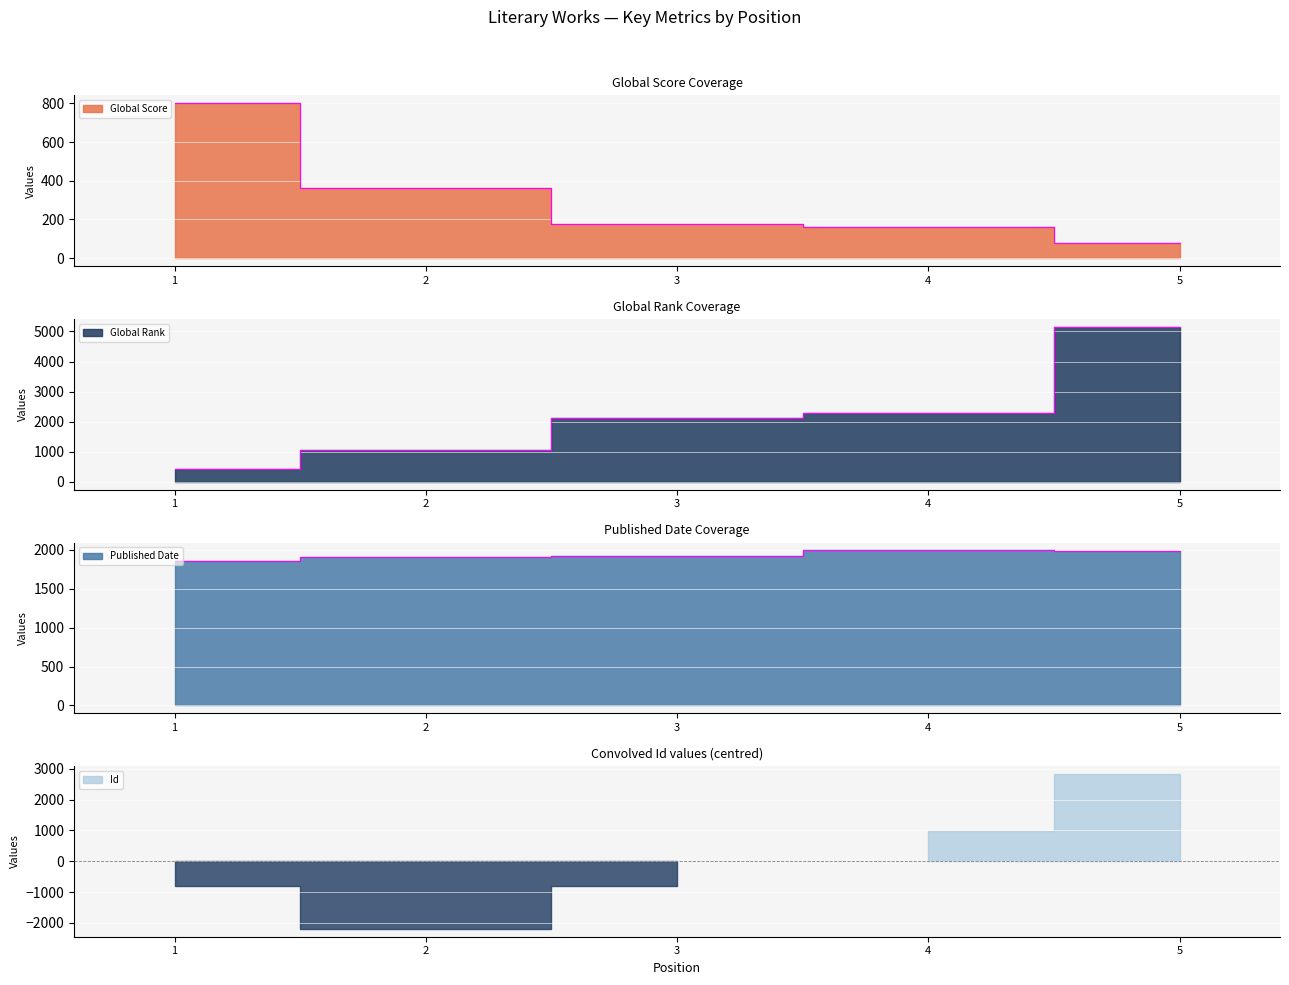

True or false: Published Date has a value of 1993 at 5.

True